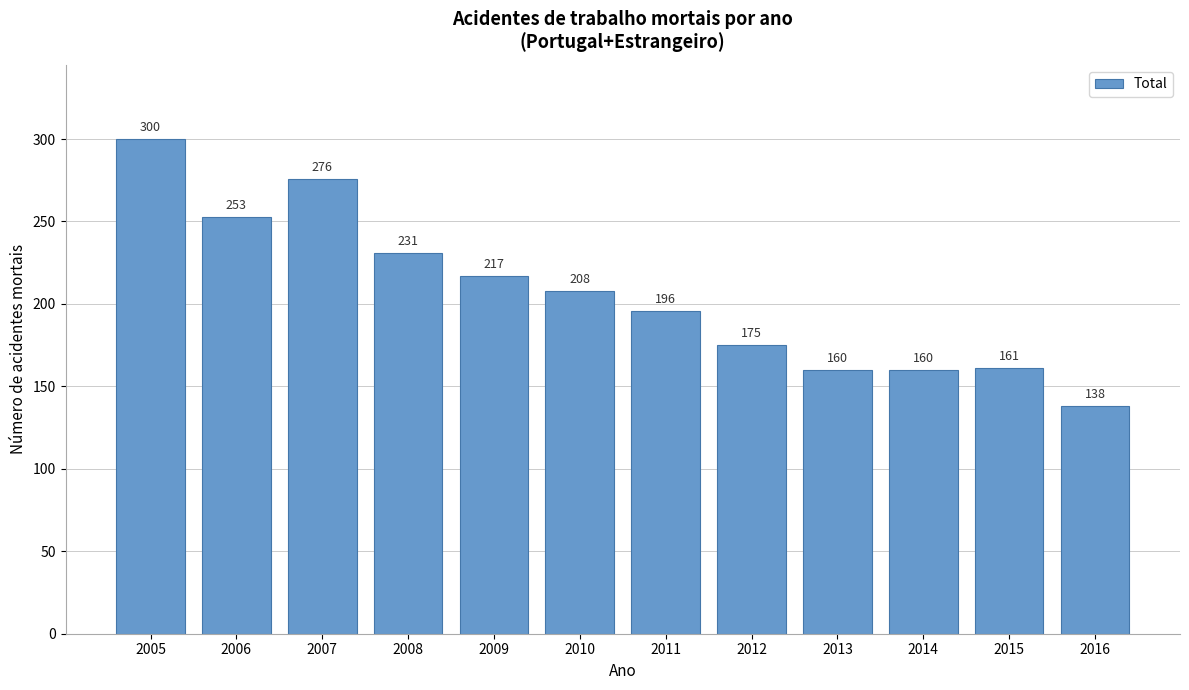

Reading left to right, extract all data points from this chart.

300	253	276	231	217	208	196	175	160	160	161	138